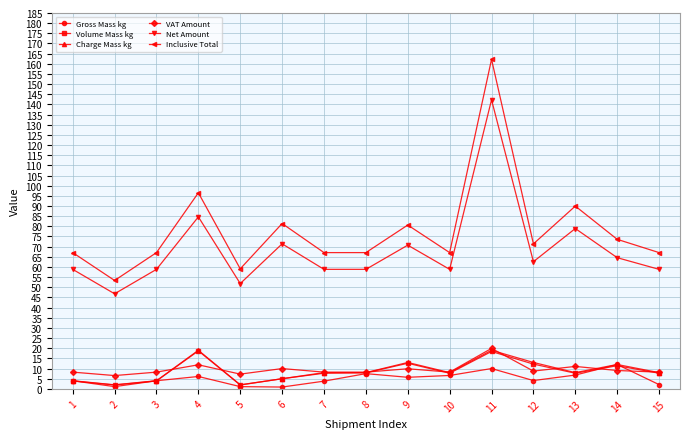

True or false: Volume Mass kg and Net Amount intersect in this chart.

False